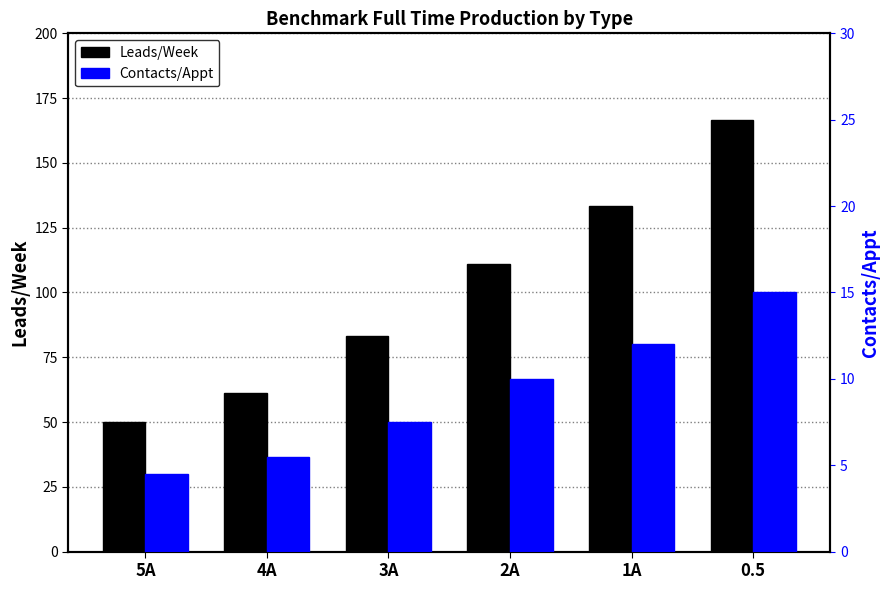

What are all the series names shown in the legend?

Leads/Week, Contacts/Appt